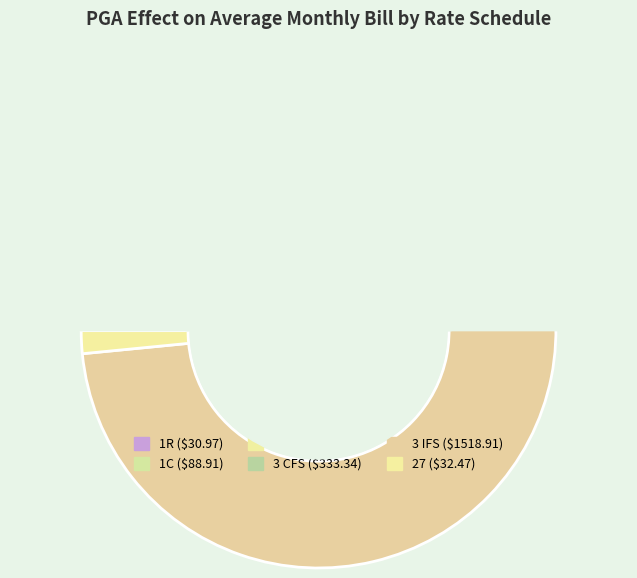

The 3 IFS slice represents 73% of the pie. True or false?

True